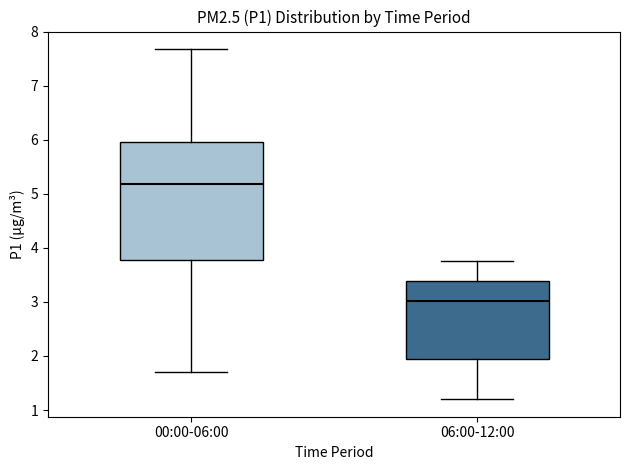

Reading left to right, transcribe this box plot: for each box, give where its median line is, the range the box spans, and where its two whiskers end, as read against the y-axis. The values are not printed on the chart, so give them approximately, as read against the axis.

00:00-06:00: median 5.2, box 3.8 to 6.0, whiskers 1.7 to 7.7
06:00-12:00: median 3.0, box 2.0 to 3.4, whiskers 1.2 to 3.8